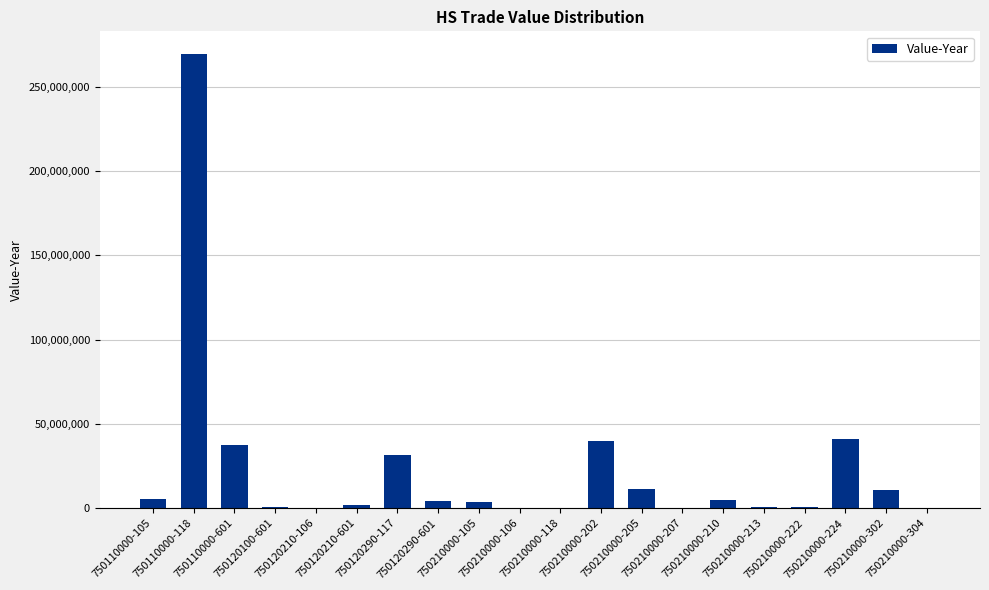

True or false: the data shows 125806 at 750210000-106.

True